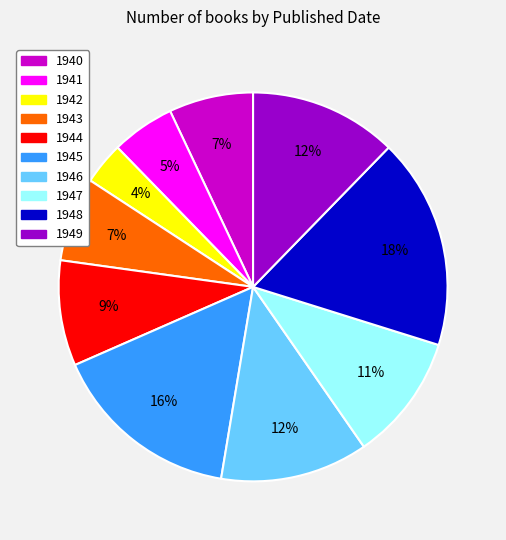

To the nearest percent, what percentage of the pie is 1948?

18%